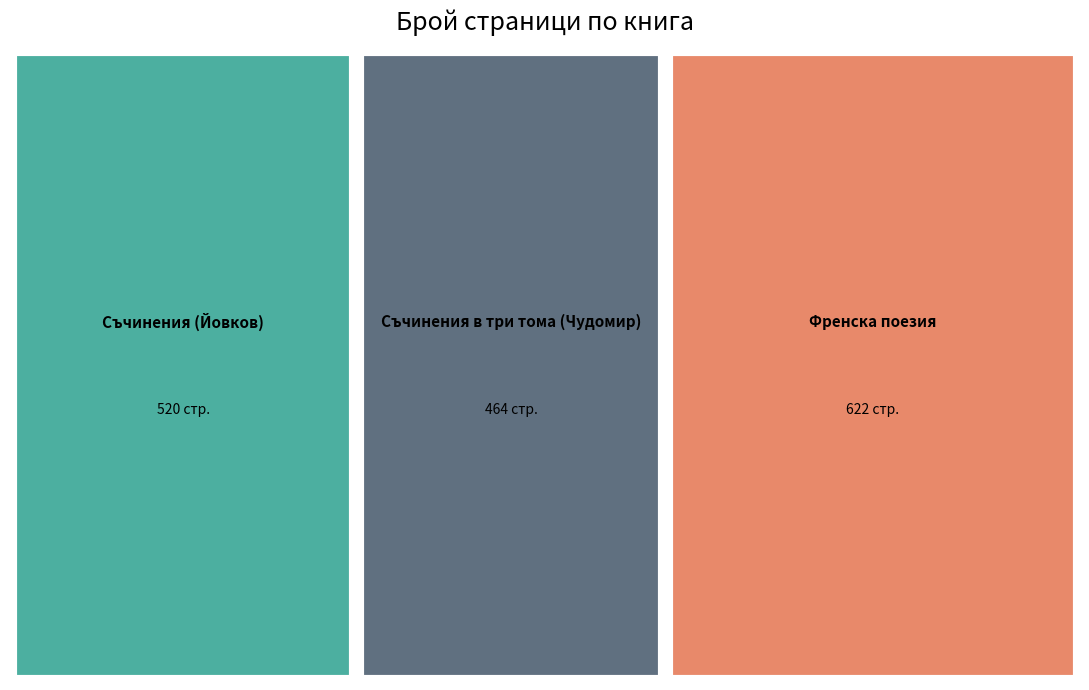

Reading left to right, extract all data points from this chart.

Съчинения (Йовков)=520	Съчинения в три тома (Чудомир)=464	Френска поезия=622